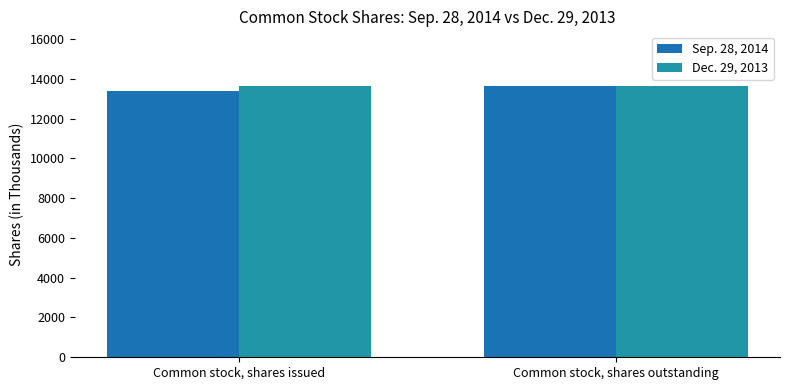

Rank the series by their average value, from highest to lowest.

Dec. 29, 2013, Sep. 28, 2014